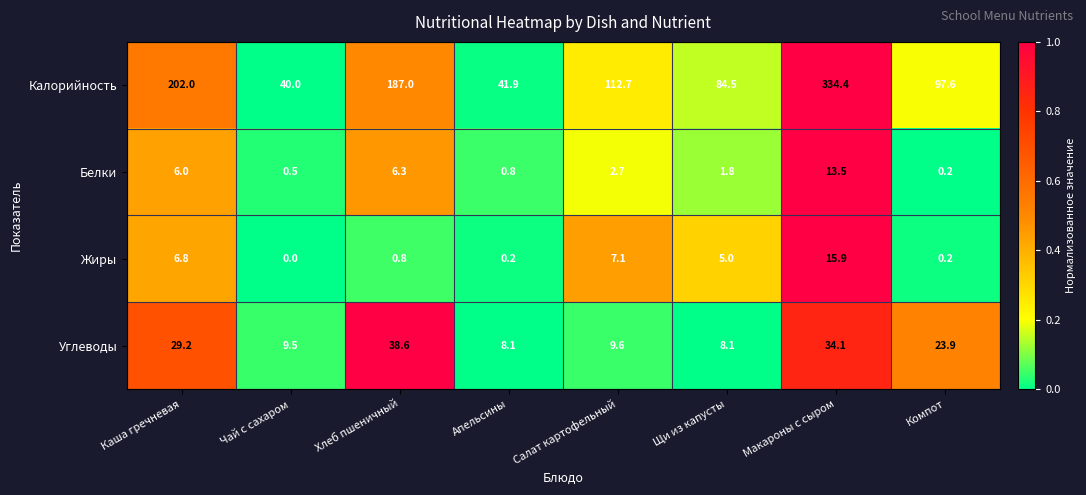

Which category has the lowest value in the Белки series?

Компот